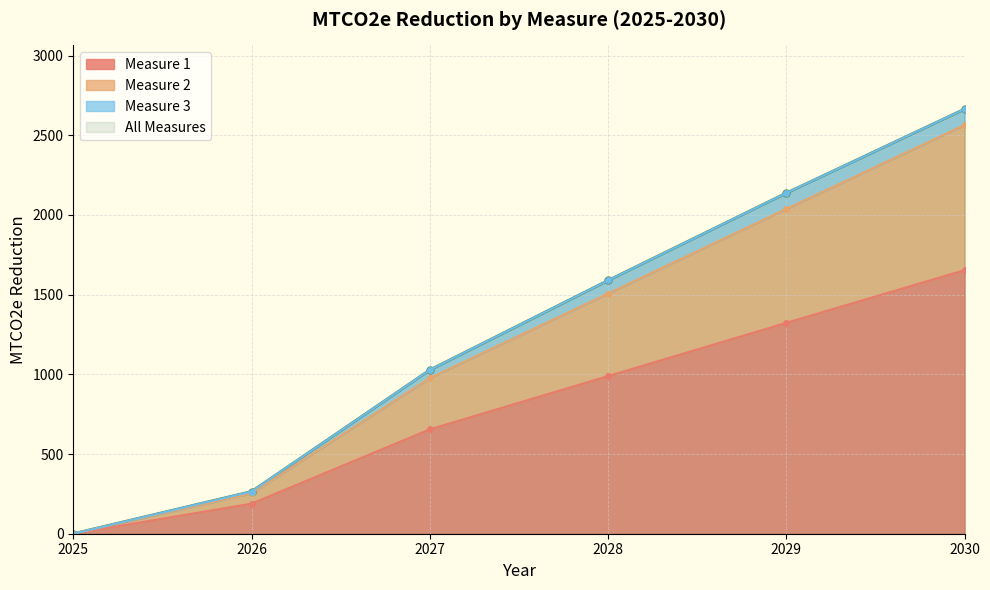

Which category has the lowest value in the Measure 1 series?

2025